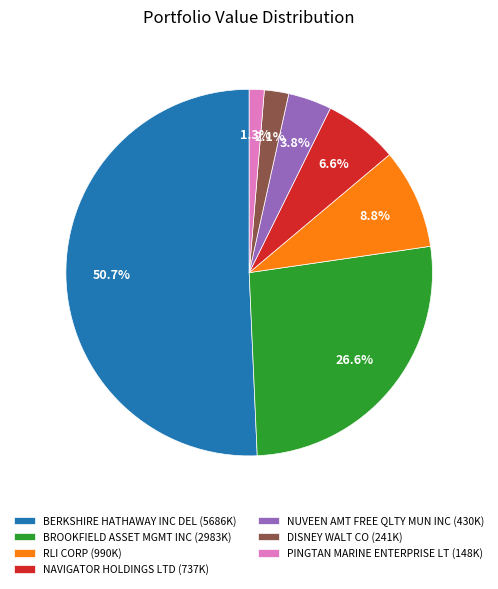

Rank the categories by value from lowest to highest.

PINGTAN MARINE ENTERPRISE LT, DISNEY WALT CO, NUVEEN AMT FREE QLTY MUN INC, NAVIGATOR HOLDINGS LTD, RLI CORP, BROOKFIELD ASSET MGMT INC, BERKSHIRE HATHAWAY INC DEL